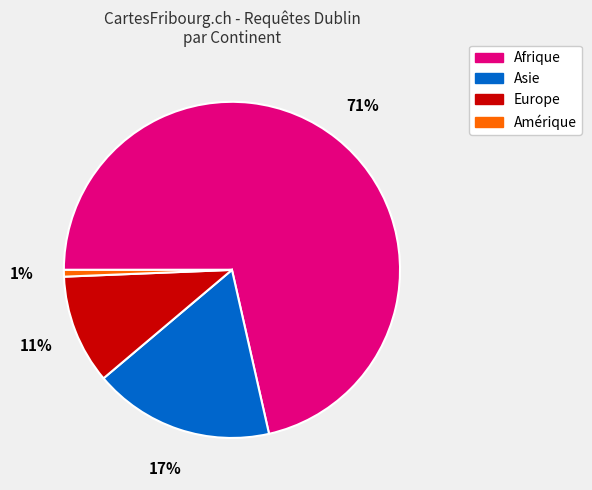

Is there a majority slice in this chart?

Yes